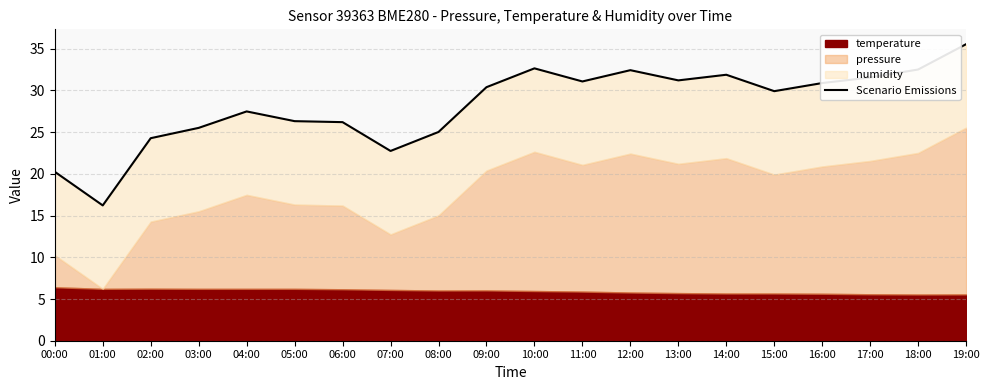

The value at 10:00 is 32.7. True or false?

True